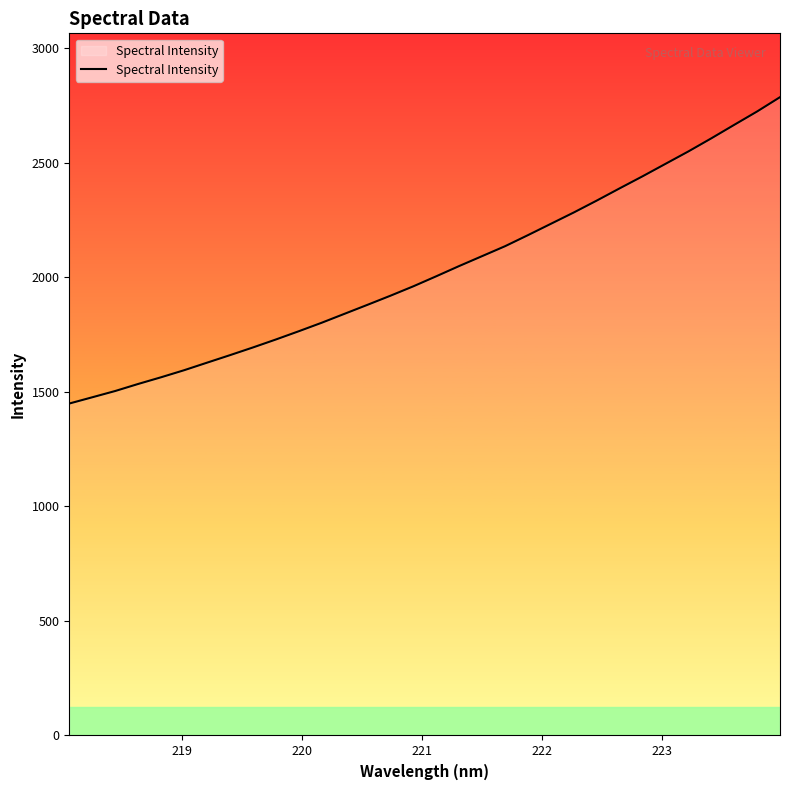

True or false: the data has more than 0 interior local peaks.

False